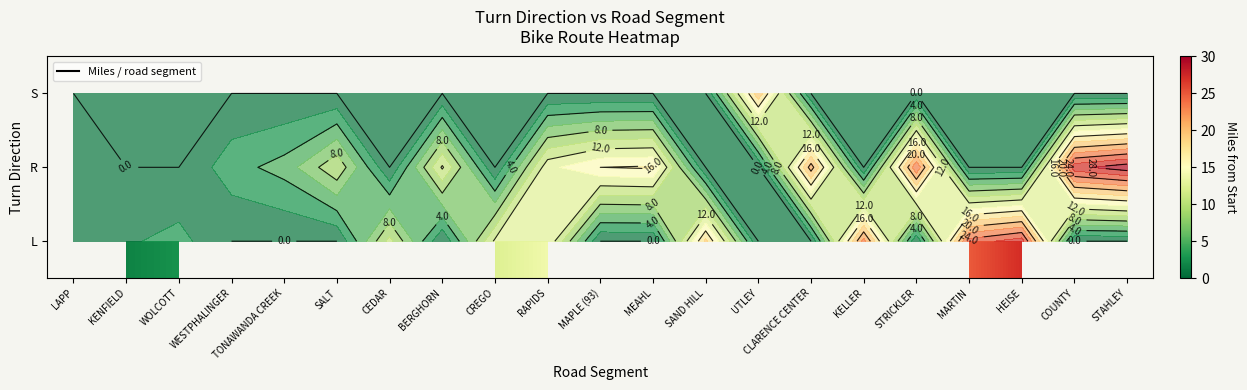

What is the greatest value displayed?

29.3